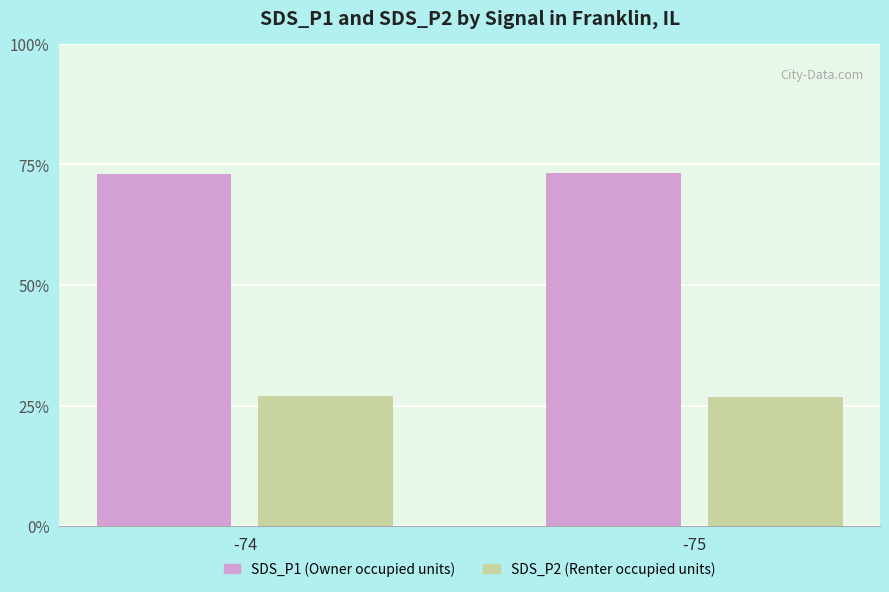

What are all the series names shown in the legend?

SDS_P1 (Owner occupied units), SDS_P2 (Renter occupied units)